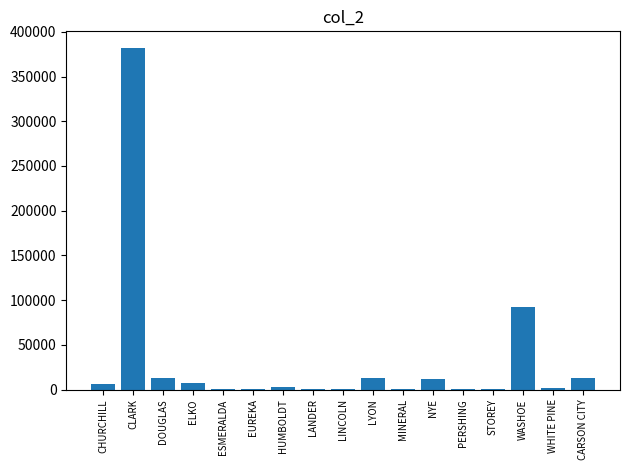

What is the sum of the values at LYON and LINCOLN?

13889